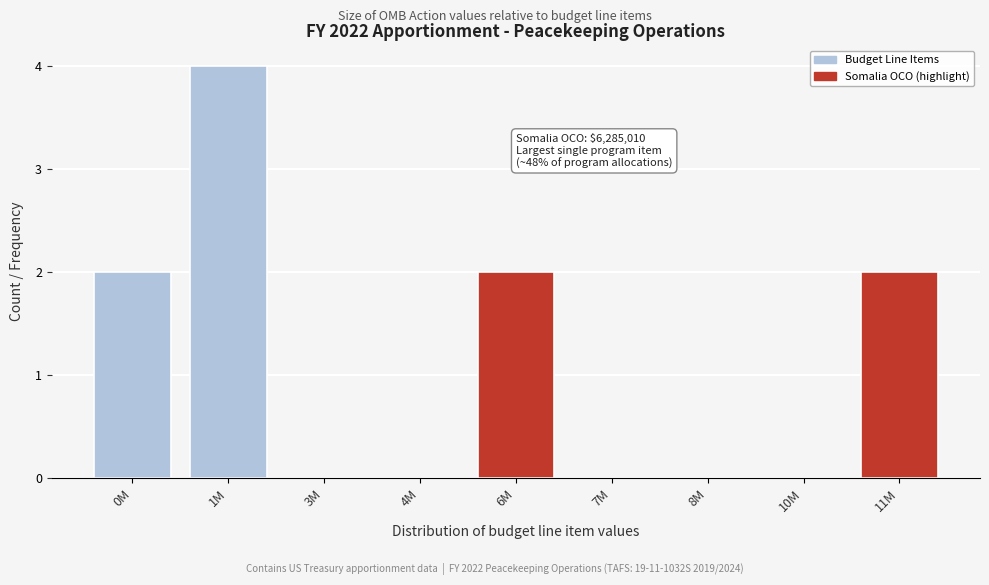

Reading right to left, extract all data points from this chart.

11M=2	10M=0	8M=0	7M=0	6M=2	4M=0	3M=0	1M=4	0M=2